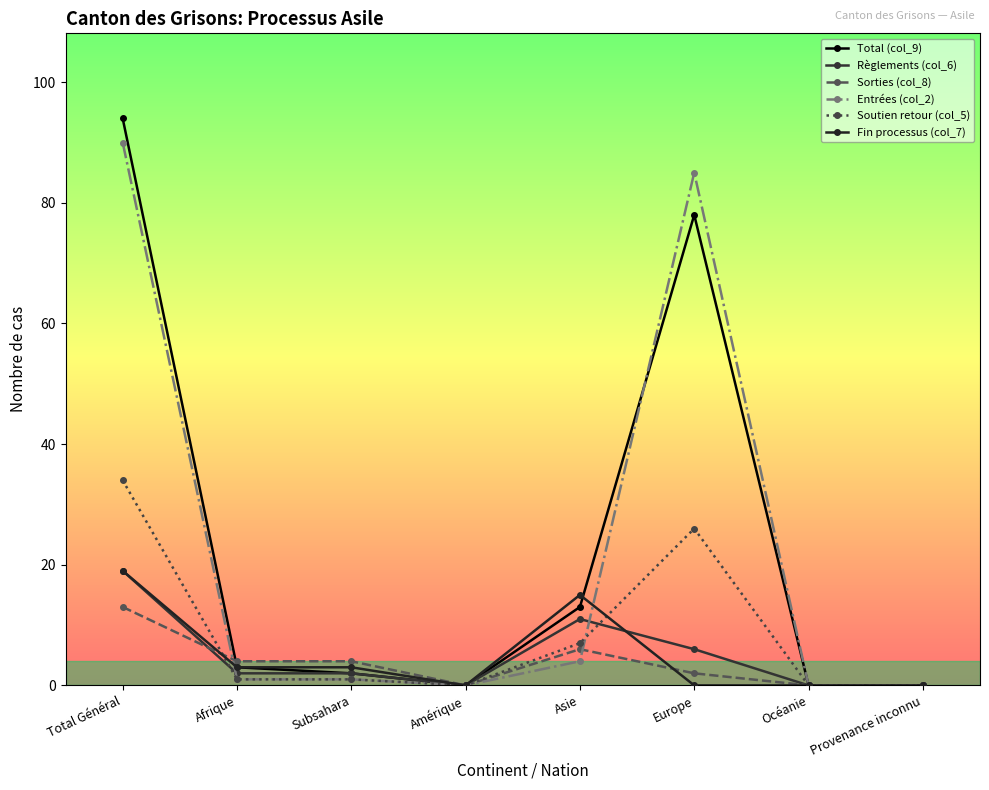

Between which two adjacent categories do Règlements (col_6) and Entrées (col_2) first intersect?

Total Général and Afrique